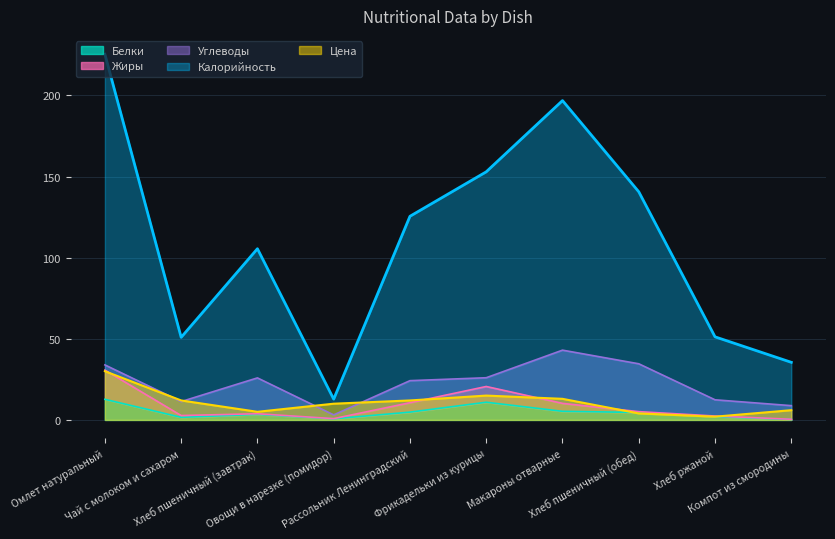

What is the minimum value for Калорийность?

12.8